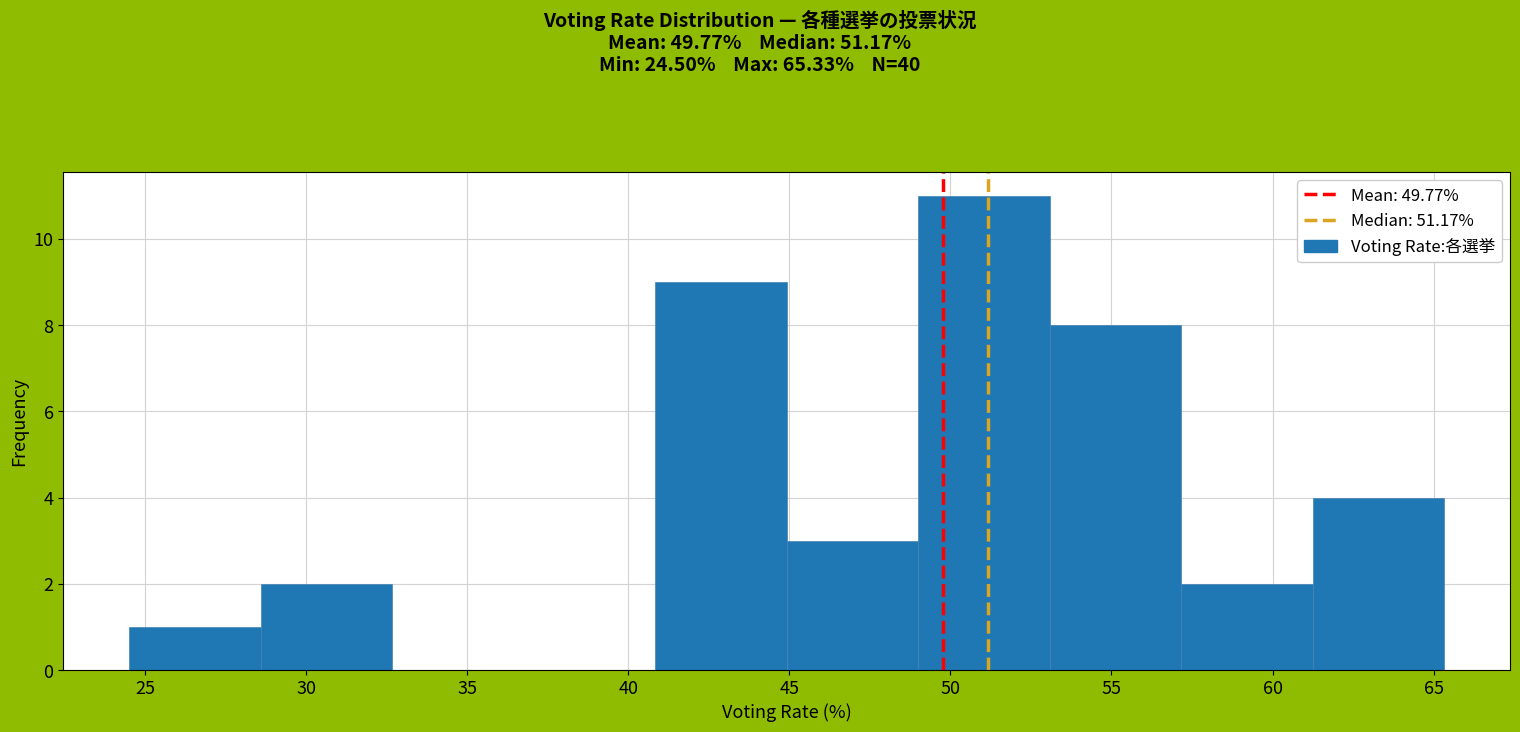

Reading left to right, list every bar in this chart as the range it spans on the x-axis followed by its height. Neither the bar edges nor the heights are printed on the chart, so give them approximately, as read against the axes.

24.5 to 28.5: 1
28.5 to 32.5: 2
32.5 to 36.5: 0
36.5 to 41.0: 0
41.0 to 45.0: 9
45.0 to 49.0: 3
49.0 to 53.0: 11
53.0 to 57.0: 8
57.0 to 61.0: 2
61.0 to 65.5: 4